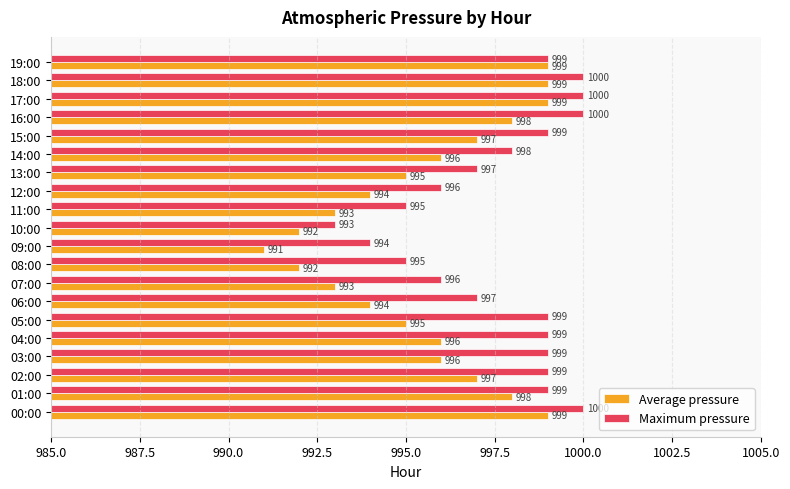

True or false: Maximum pressure has a value of 1000 at 16:00.

True